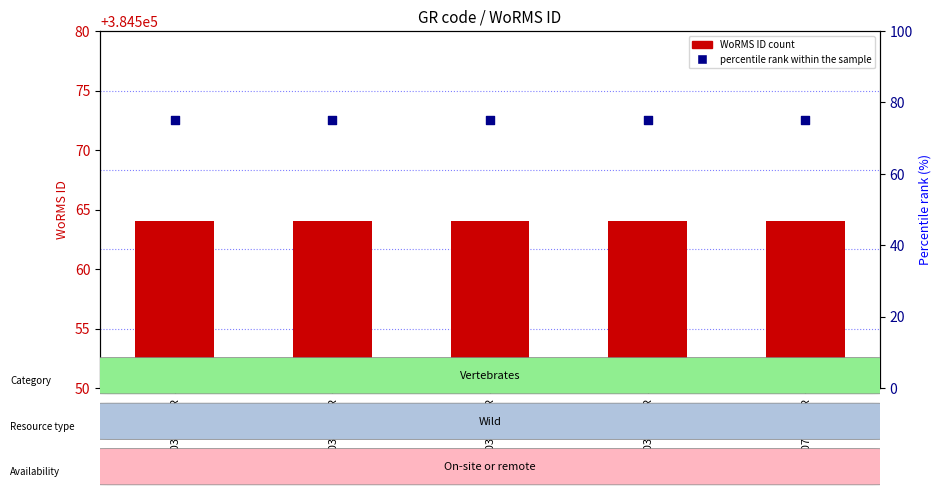

Which series reaches the minimum Y coordinate?

percentile rank within the sample